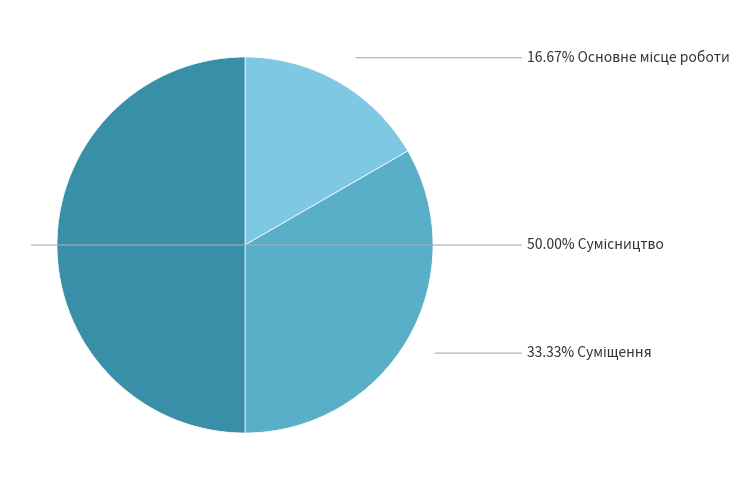

How many slices are in this pie chart?

3